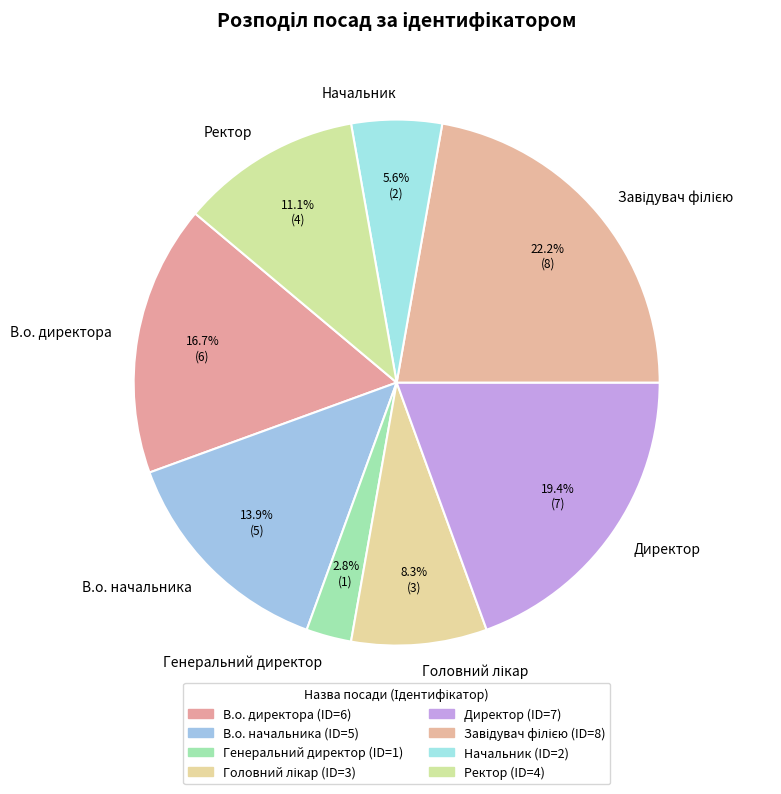

How much of the chart is everything except В.о. директора?

83.3%